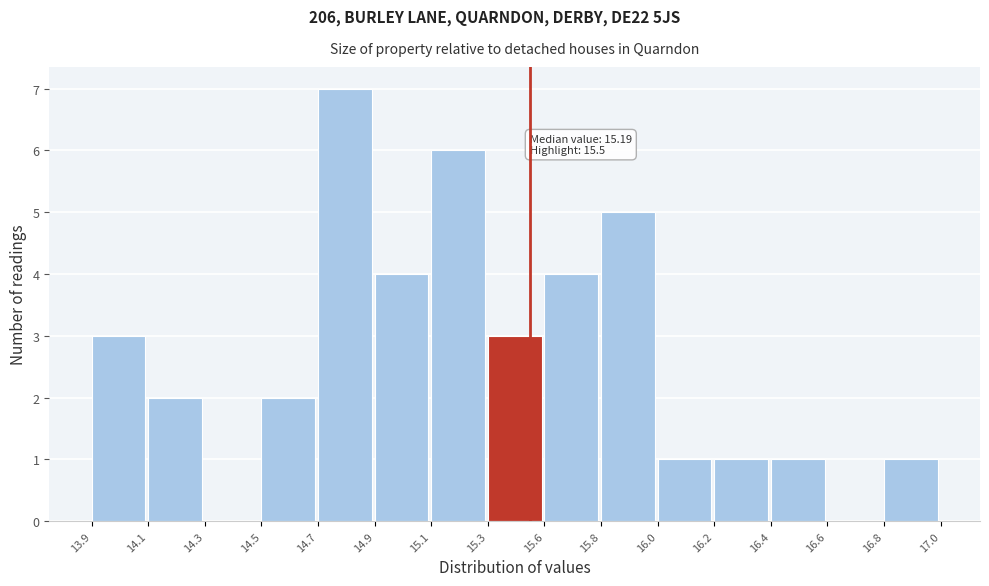

Reading left to right, what are all the values shown in this chart?

13.9=3	14.1=2	14.3=0	14.5=2	14.7=7	14.9=4	15.1=6	15.3=3	15.6=4	15.8=5	16.0=1	16.2=1	16.4=1	16.6=0	16.8=1